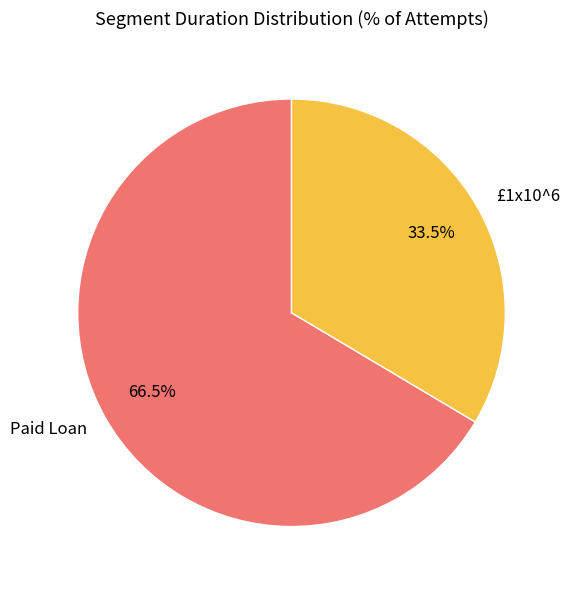

What is the largest slice in the pie chart?

Paid Loan